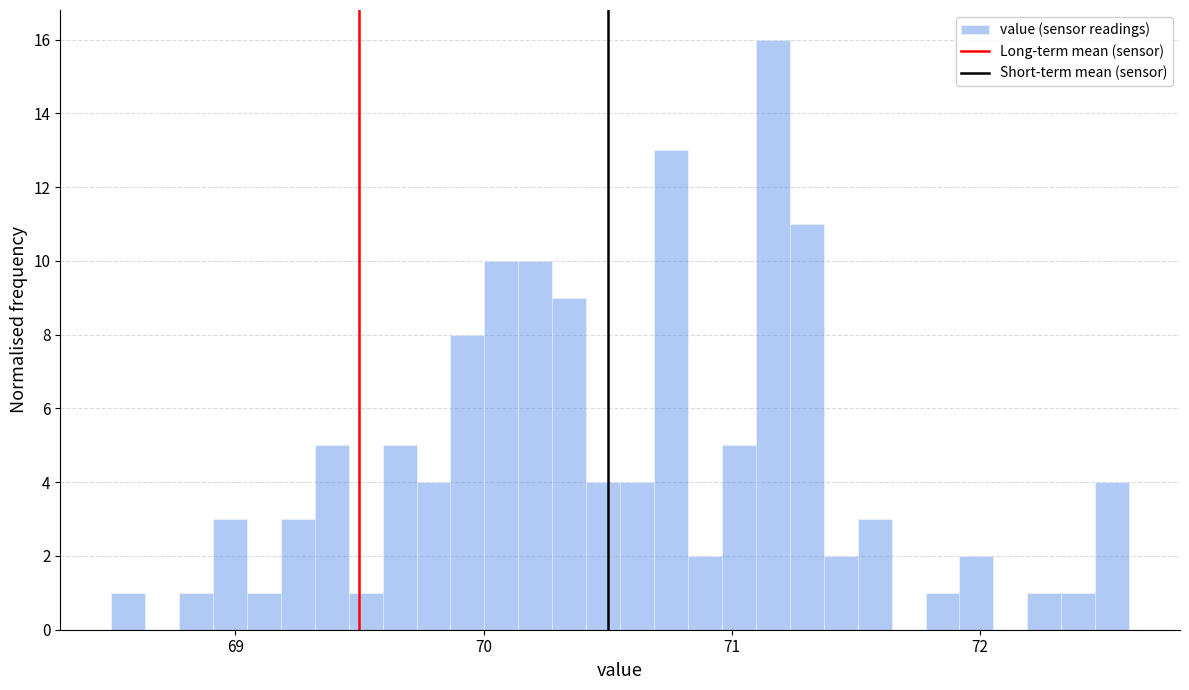

Around what value on the x-axis is the tallest bar? Give the approximate position of its centre, as read against the axis.

71.2